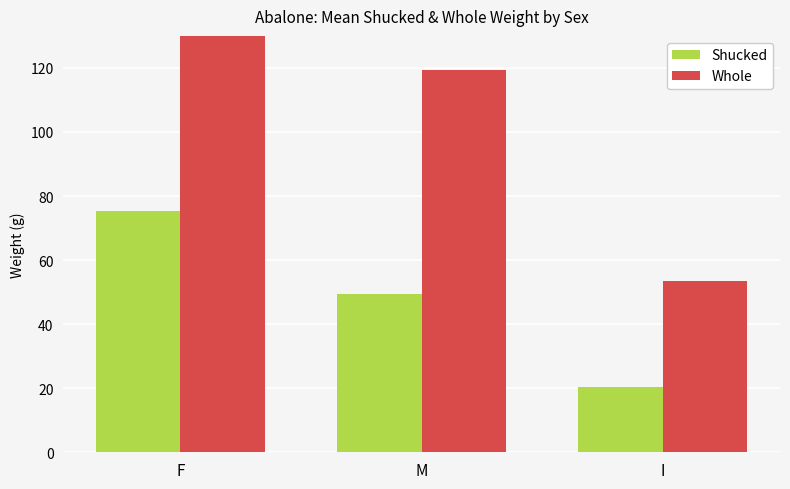

Read the Whole value at I.

53.6